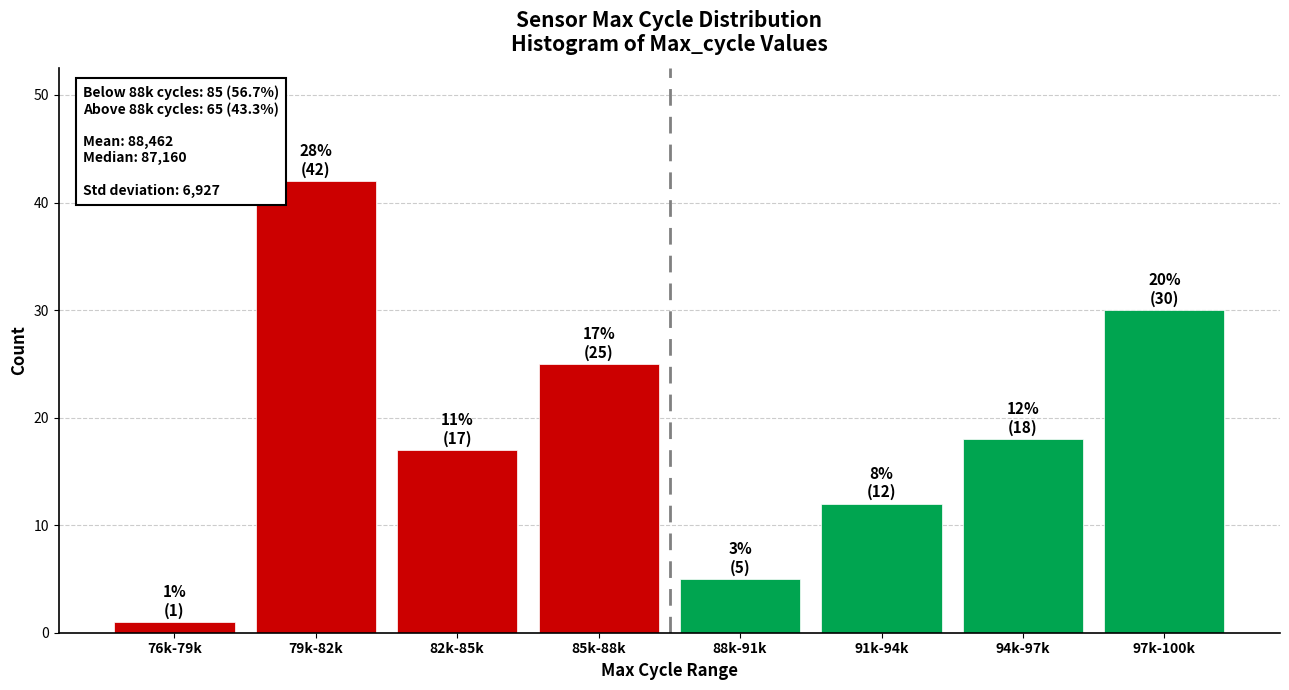

Reading left to right, what are all the values shown in this chart?

1	42	17	25	5	12	18	30